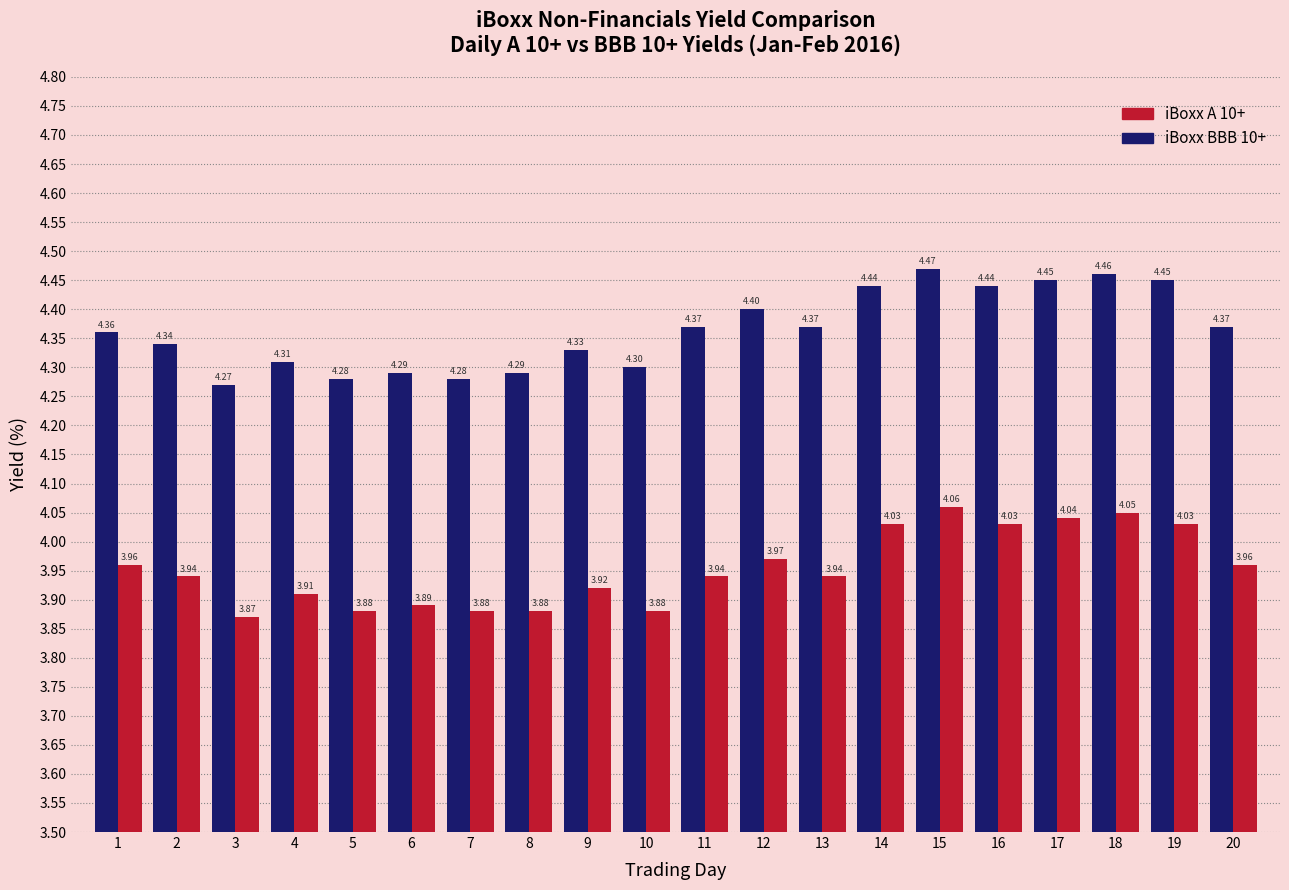

Is the value of iBoxx A 10+ at 17 greater than the value of iBoxx BBB 10+ at 12?

No